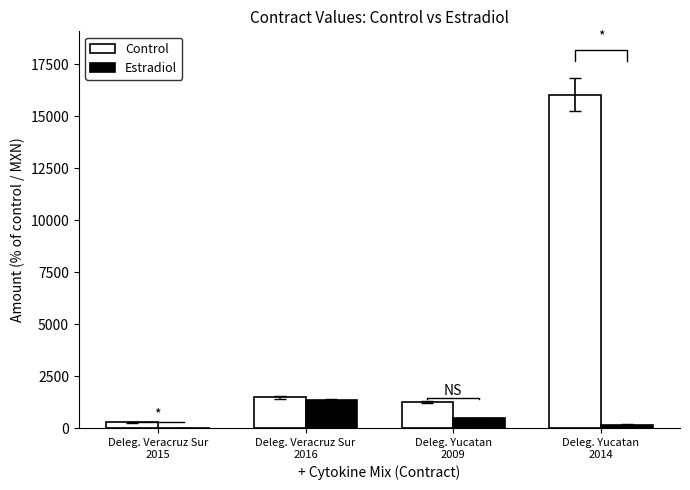

What is the value of the Control bar at the 3rd from the left?

1272.0